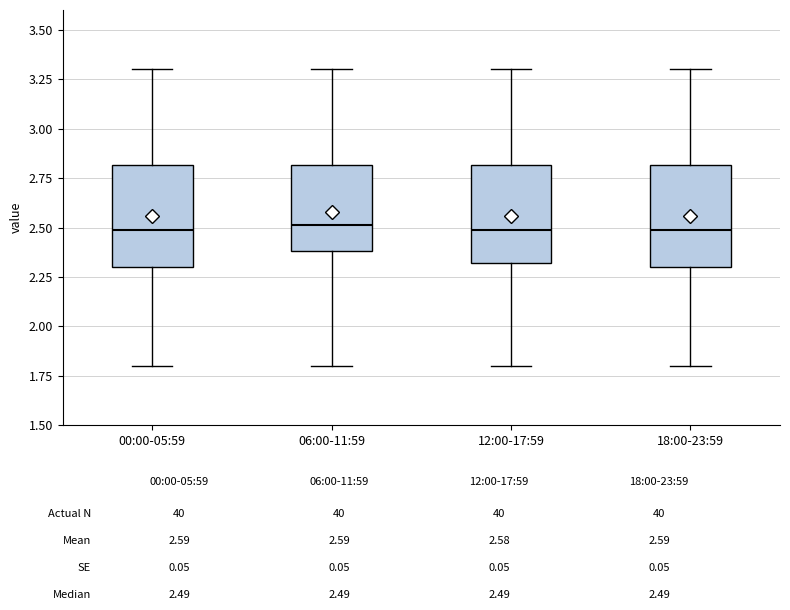

Where does the upper whisker of the box for 12:00-17:59 end on the y-axis? The values are not printed on the chart, so give them approximately, as read against the axis.

3.3